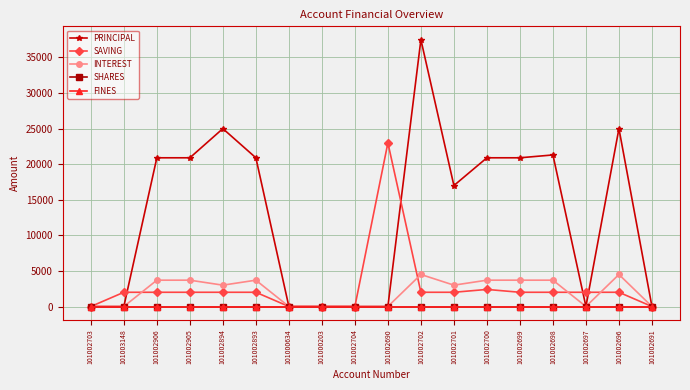

True or false: PRINCIPAL and INTEREST intersect in this chart.

False